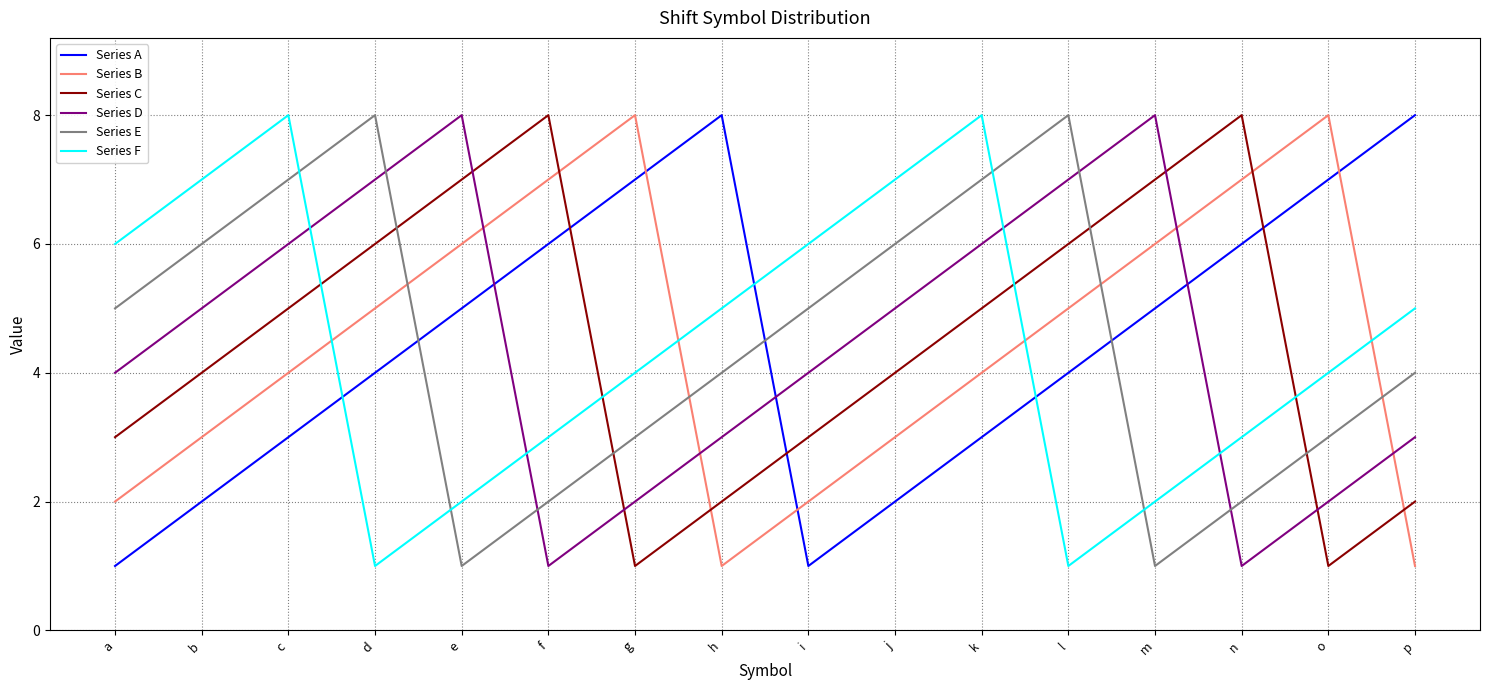

How many intersections are there between Series A and Series B?

3